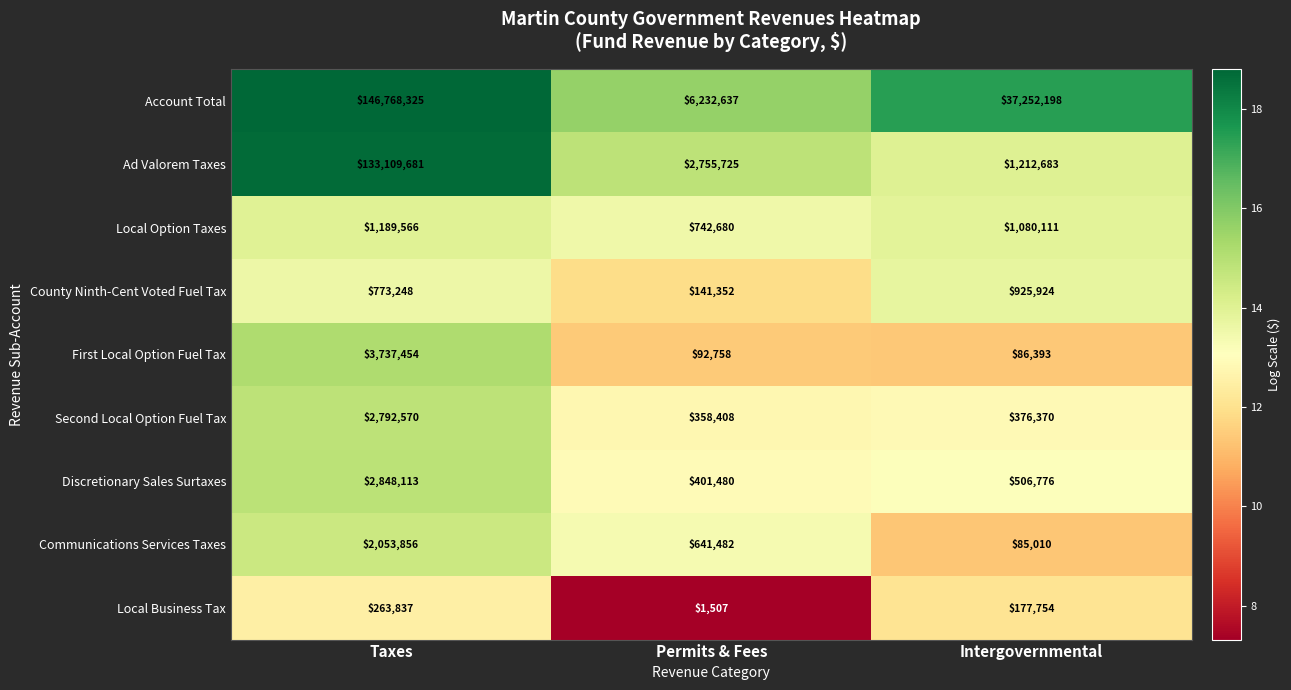

What is the lowest value of the First Local Option Fuel Tax series?

86393